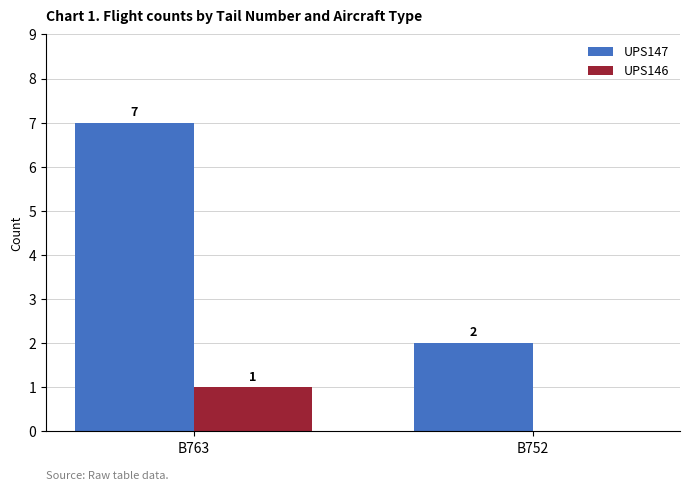

What is the sum of all UPS147 values?

9